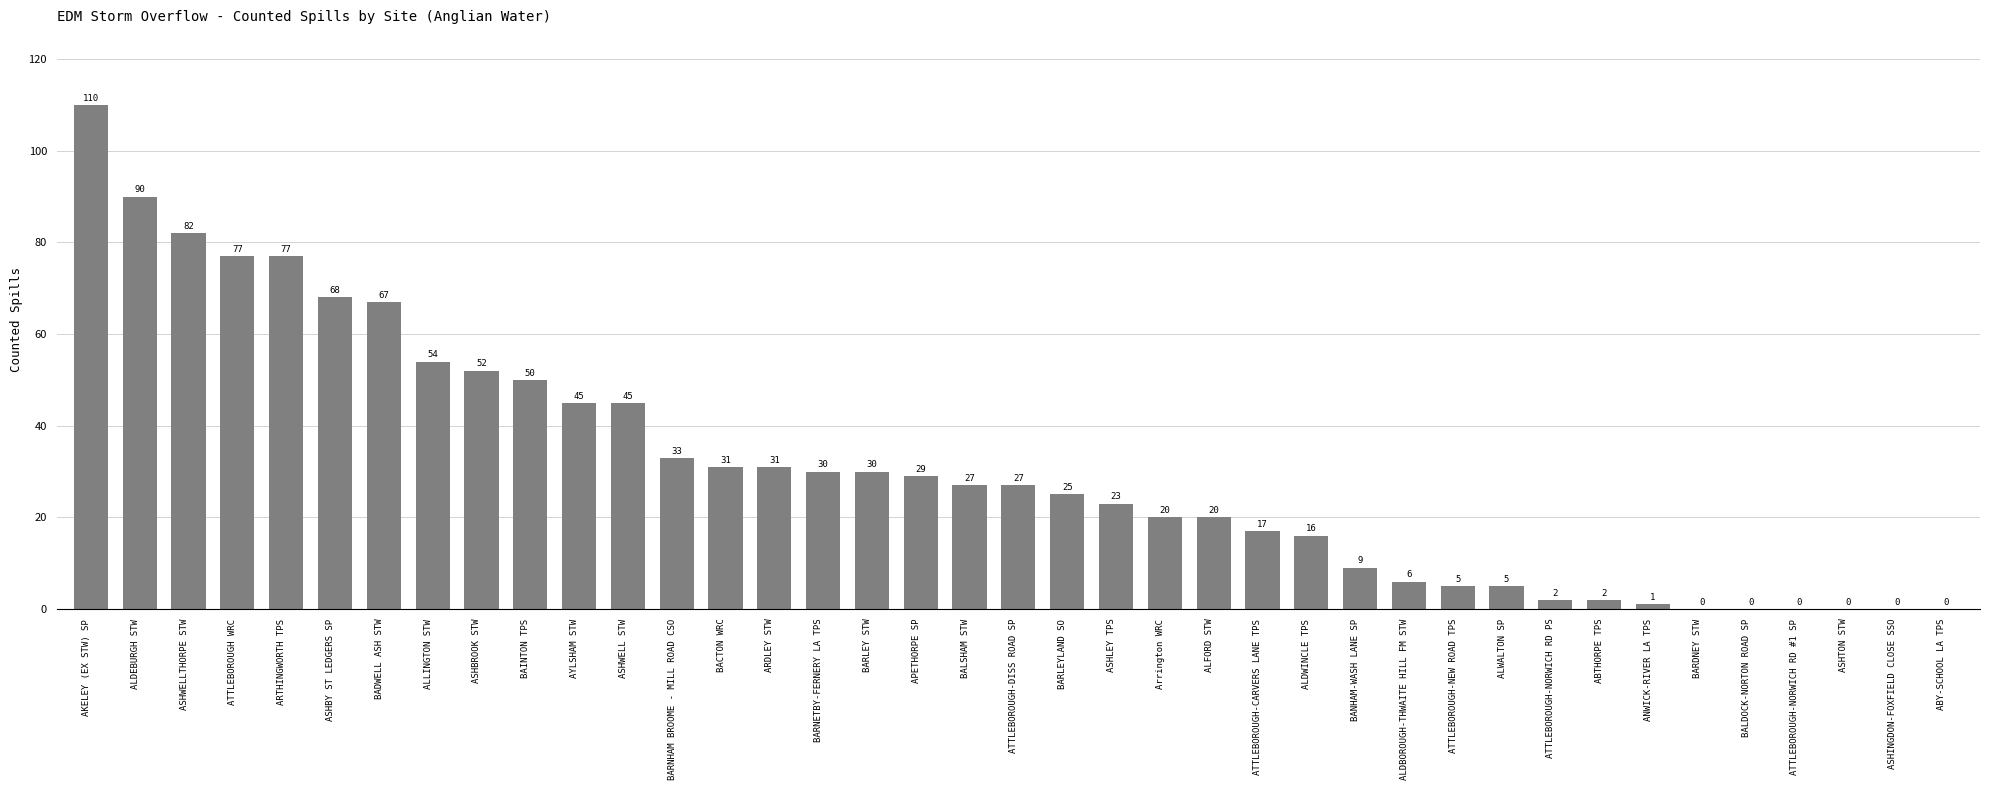

What is the ratio of the value at ASHBROOK STW to the value at BANHAM-WASH LANE SP?

5.8